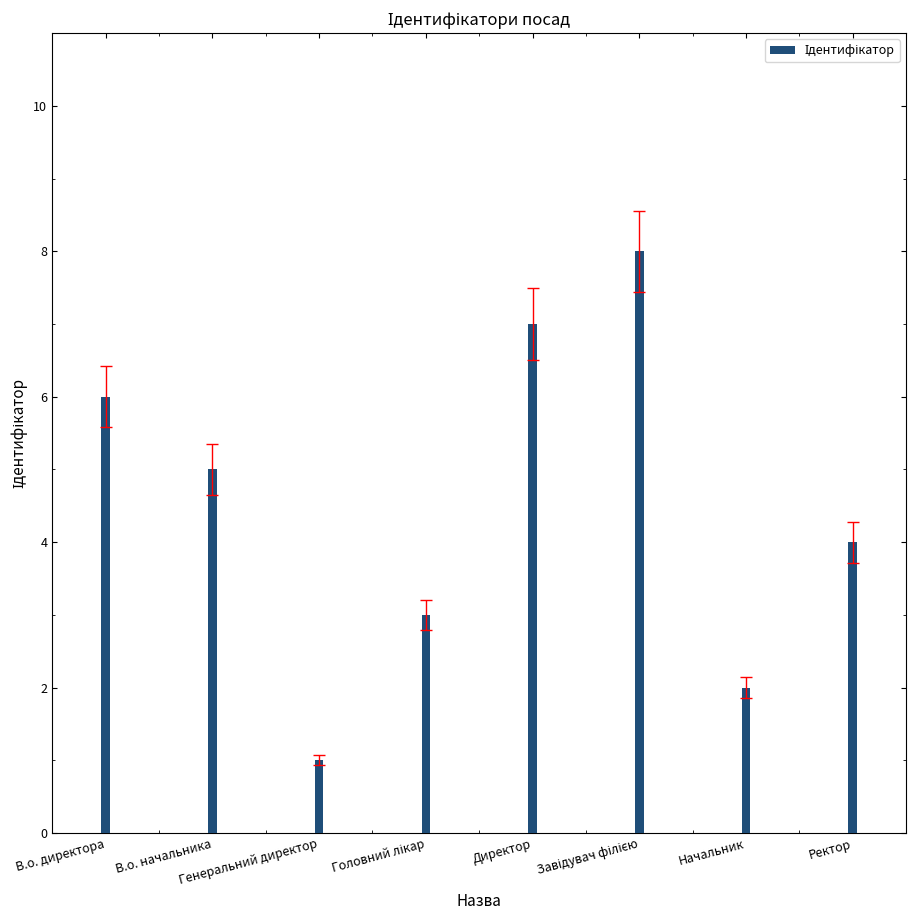

Count the number of categories in the chart.

8